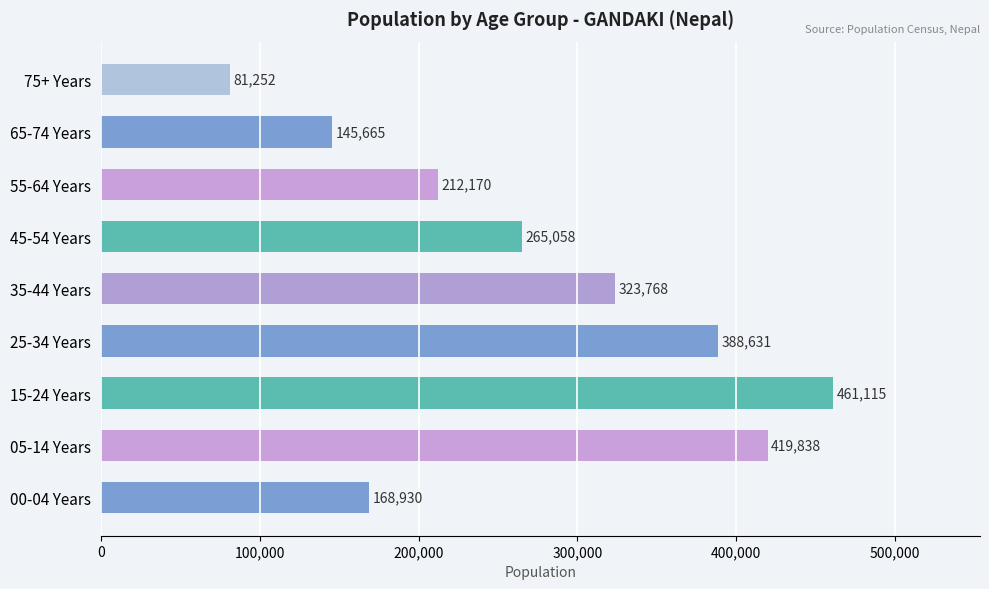

What is the greatest value displayed?

461115